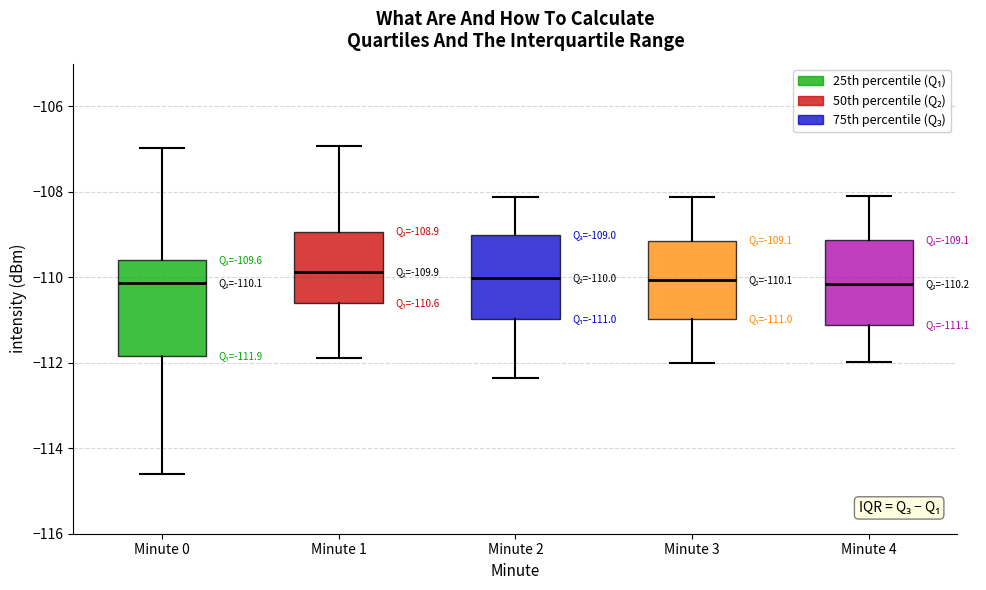

Which box is the tallest, from its lower edge to its upper edge?

Minute 0